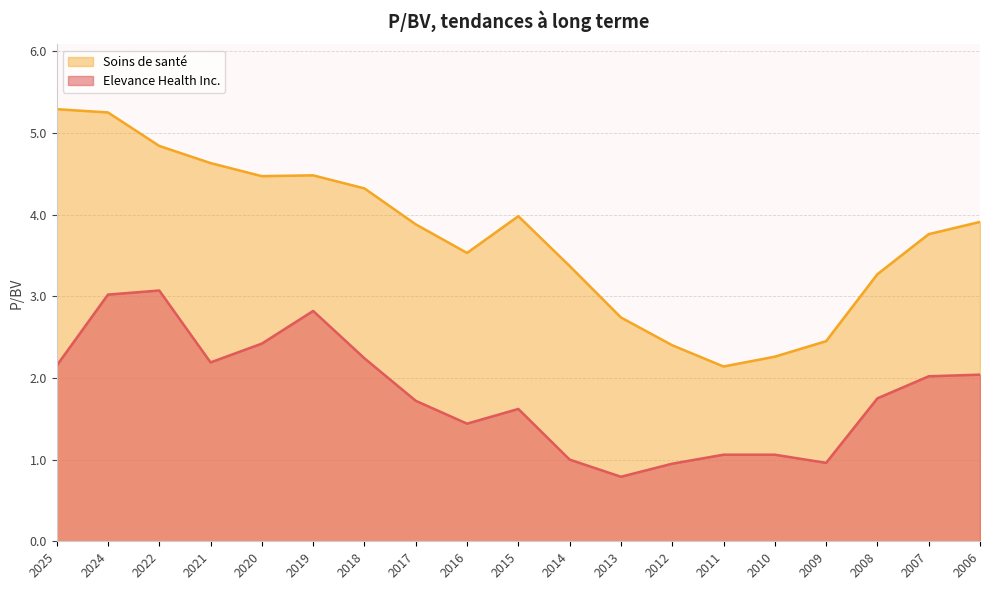

Does the chart display data point markers on the line(s)?

No